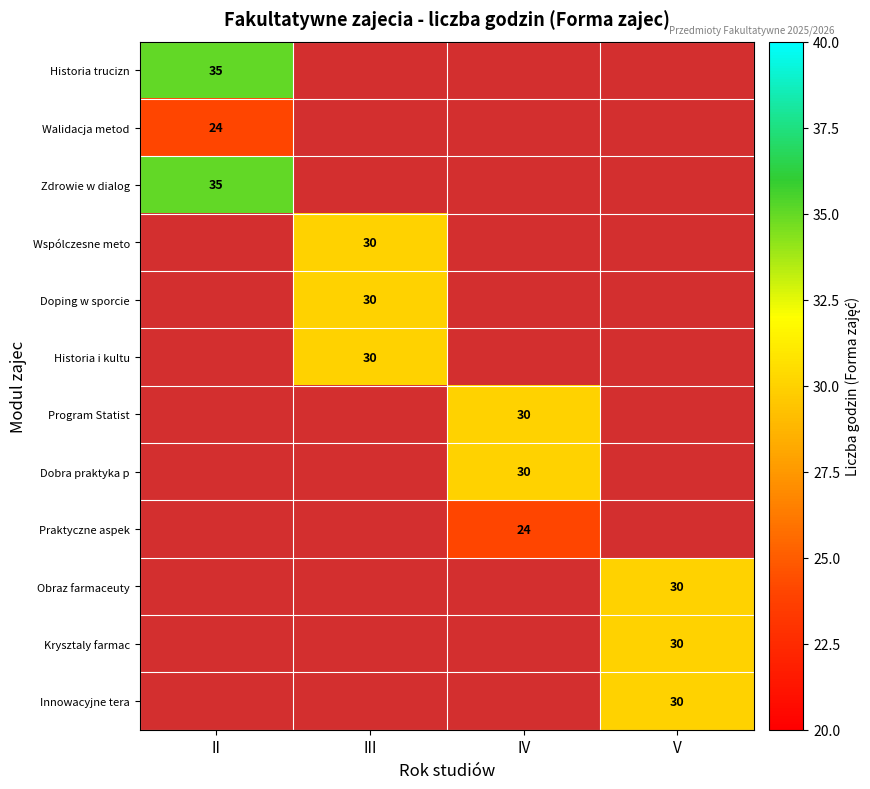

True or false: Praktyczne aspek has a value of 35 at IV.

False